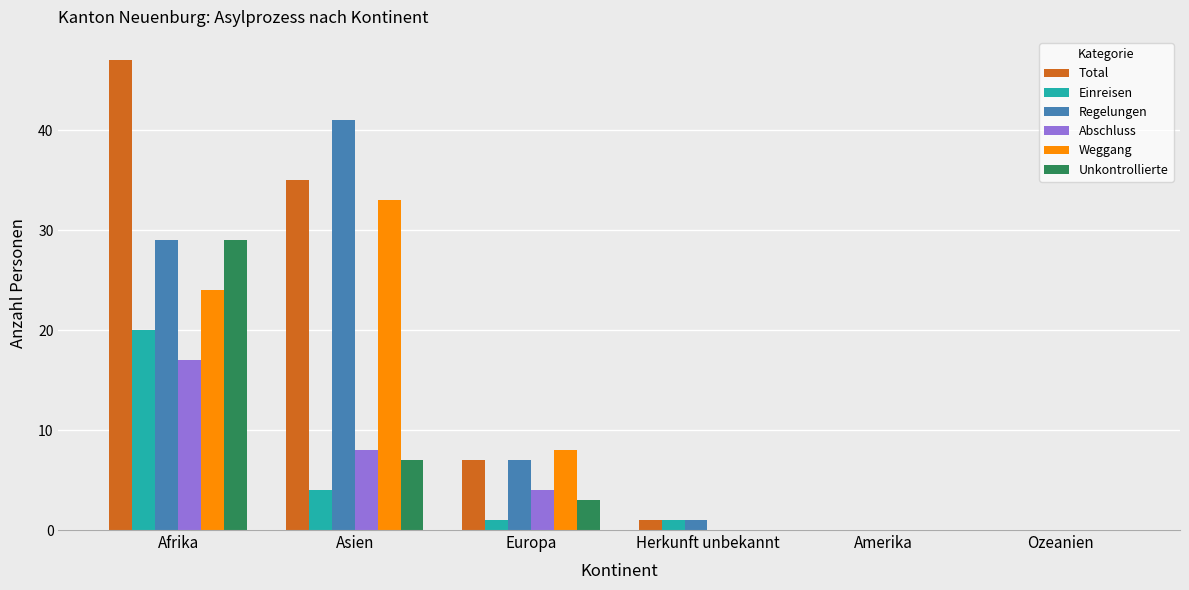

What is the average value of the Total series?

15